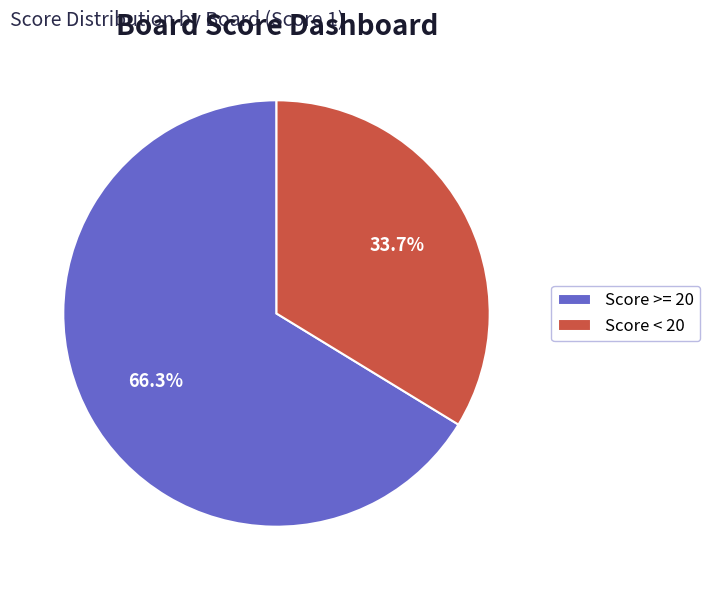

Approximately how many times larger is the value at Score >= 20 compared to Score < 20?

2.0